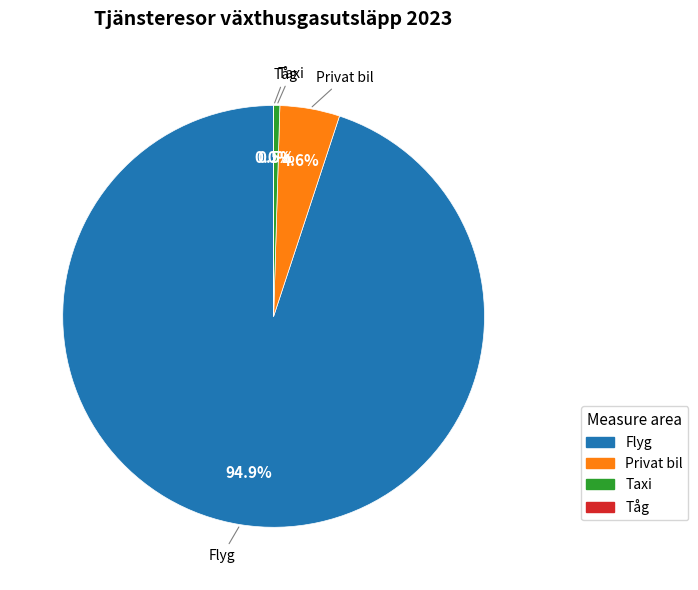

What is the majority slice?

Flyg